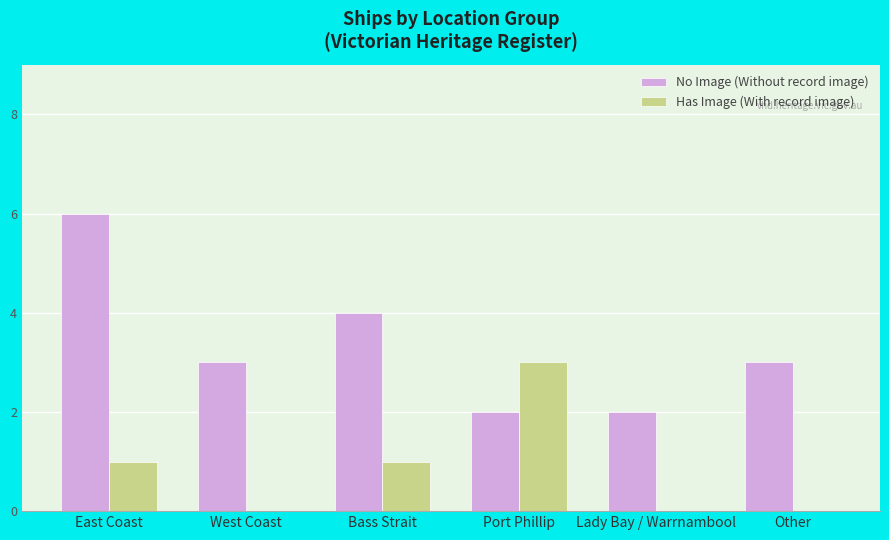

Between Lady Bay / Warrnambool and Other, which series saw the biggest shift?

No Image (Without record image)